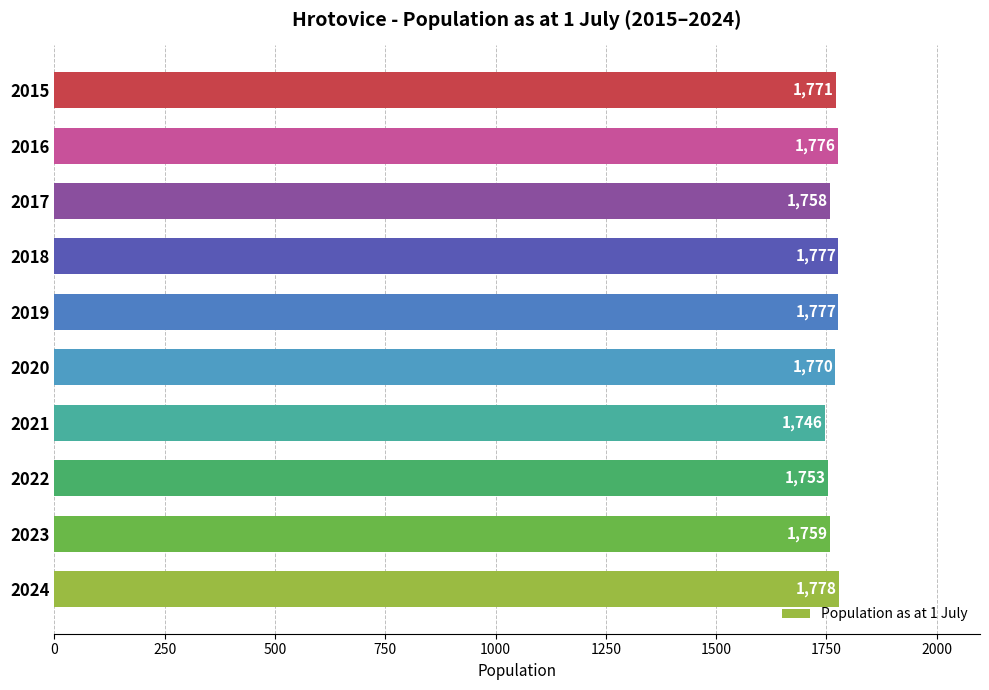

The value at 2022 is 1753. True or false?

True